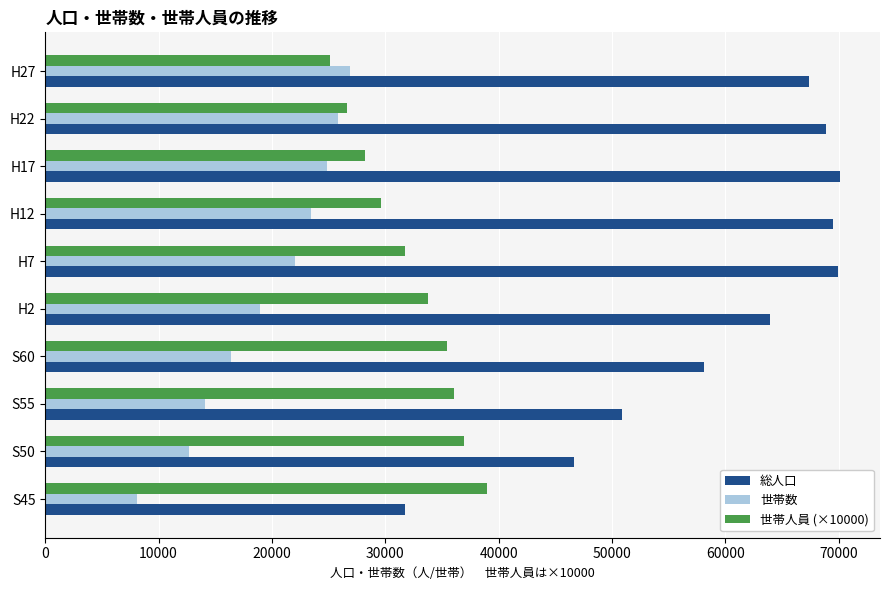

What is the greatest value displayed?

70126.0